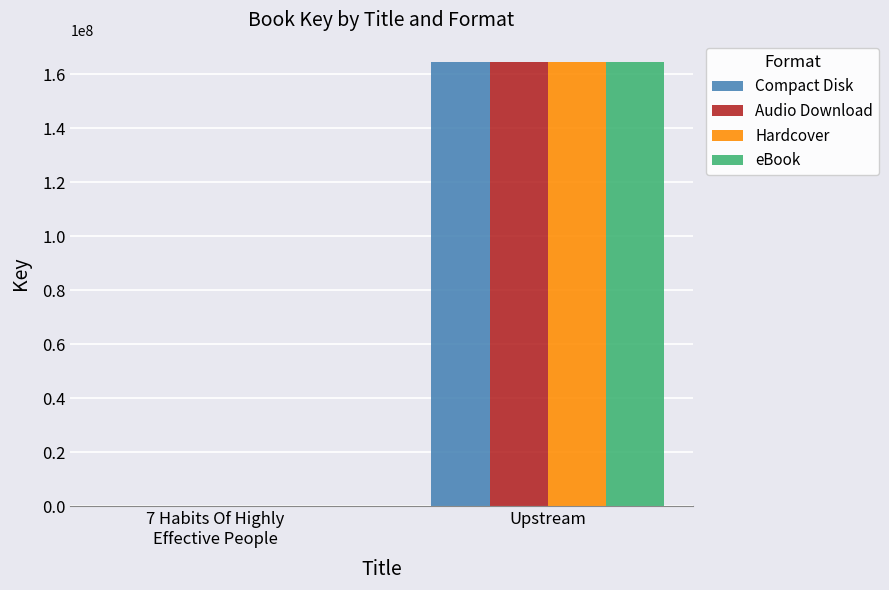

Are the bars horizontal?

No